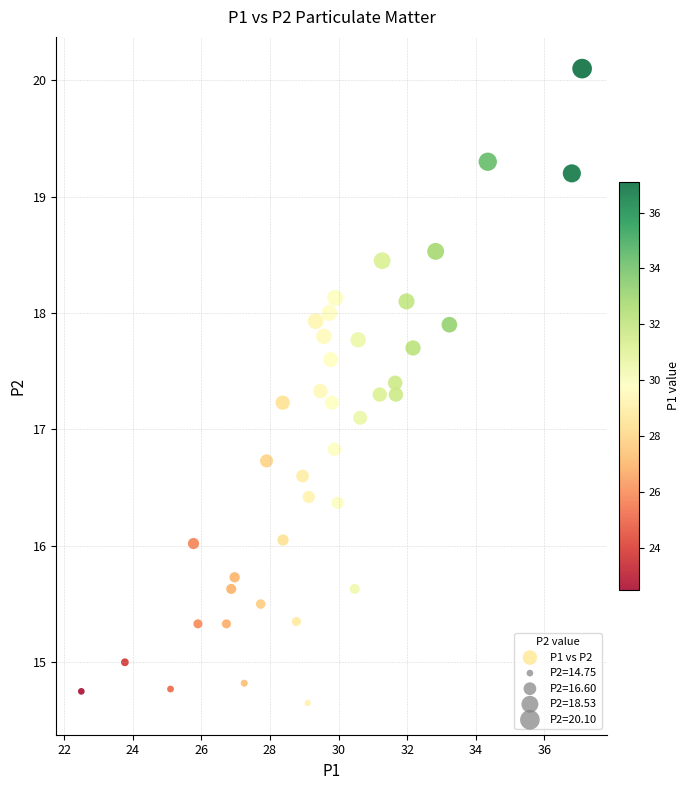

What Y value in the scatter plot is closest to 17?

17.1